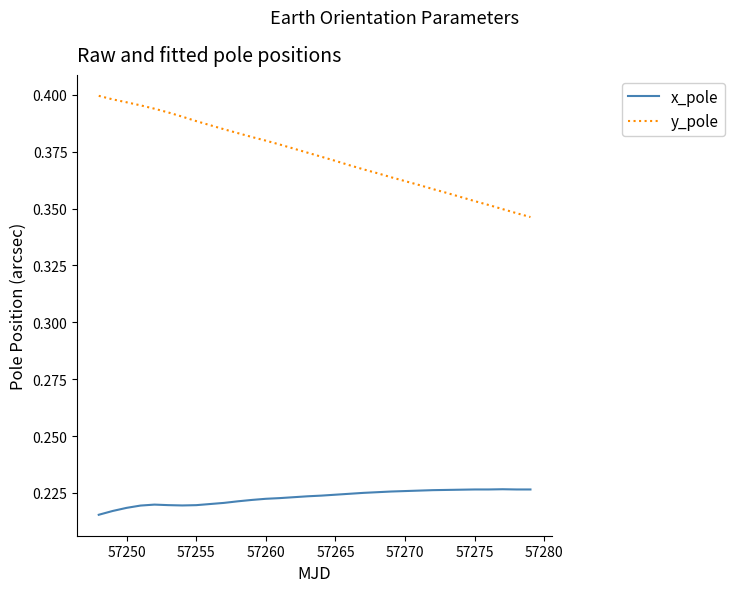

Which series has the widest spread of values?

y_pole